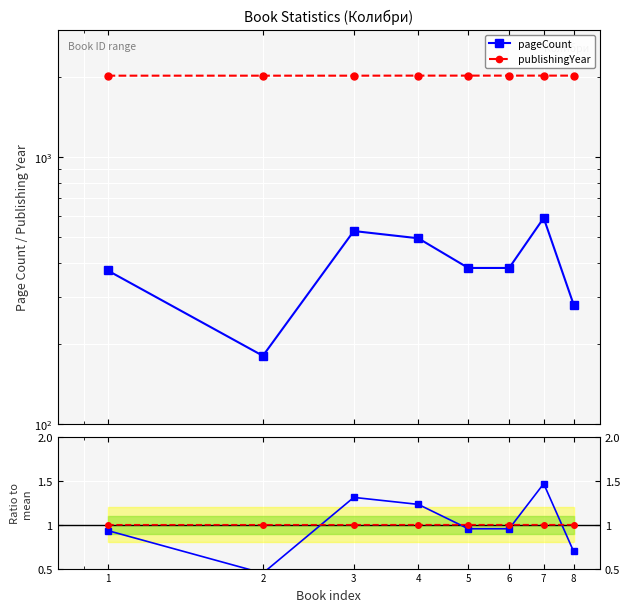

How many lines are shown in the chart?

4